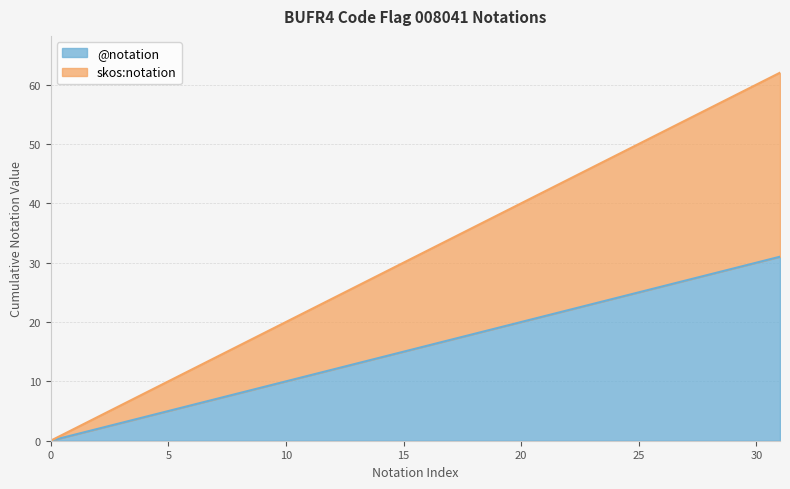

True or false: skos:notation and @notation intersect in this chart.

False